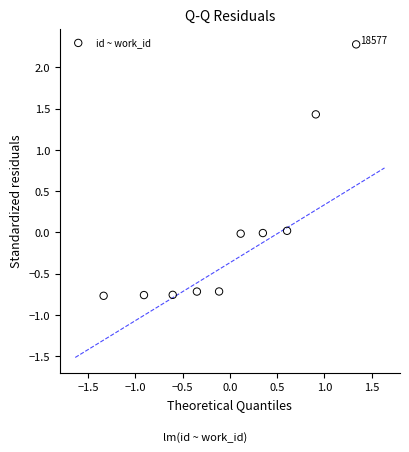

What is the range of X values (max minus min)?

2.7